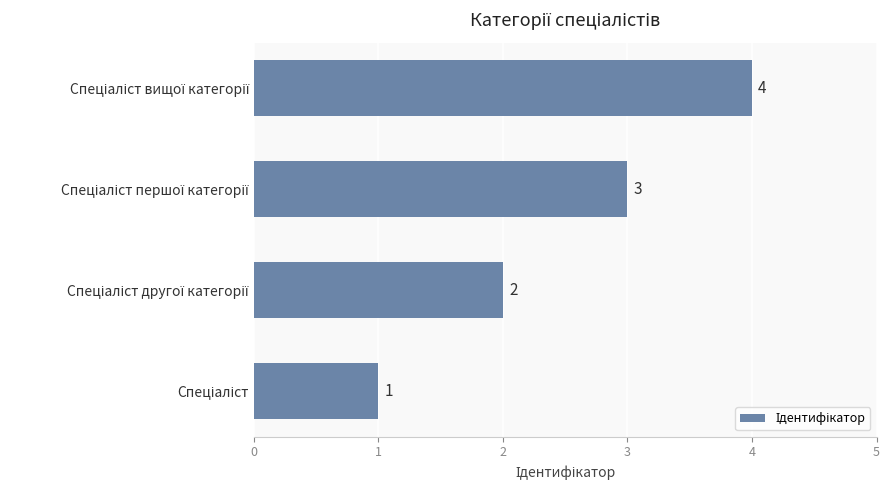

What is the smallest value displayed?

1